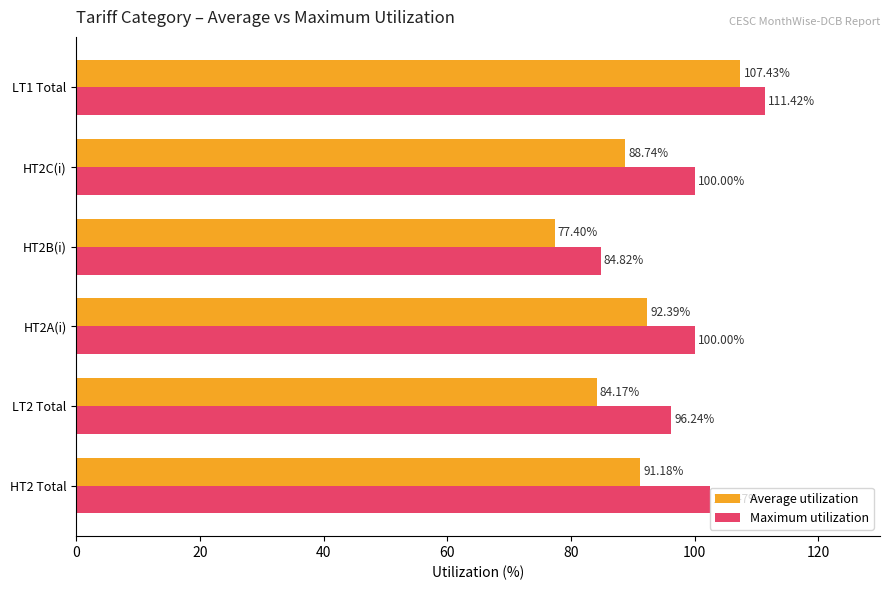

Which series has the widest spread of values?

Average utilization